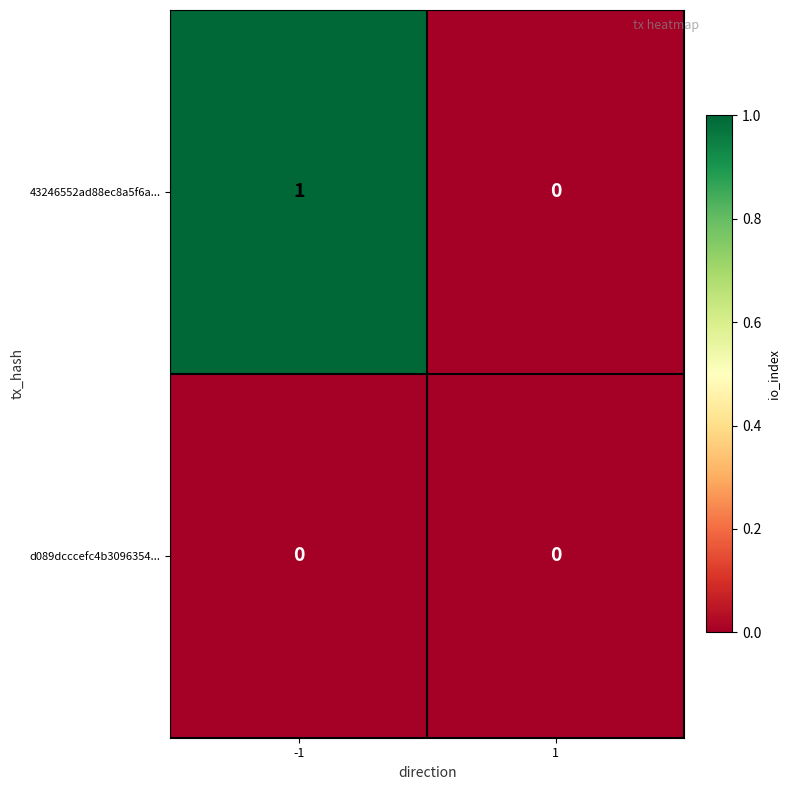

Reading left to right, list all the values displayed in this chart.

43246552ad88ec8a5f6a...: 1	0
d089dcccefc4b3096354...: 0	0